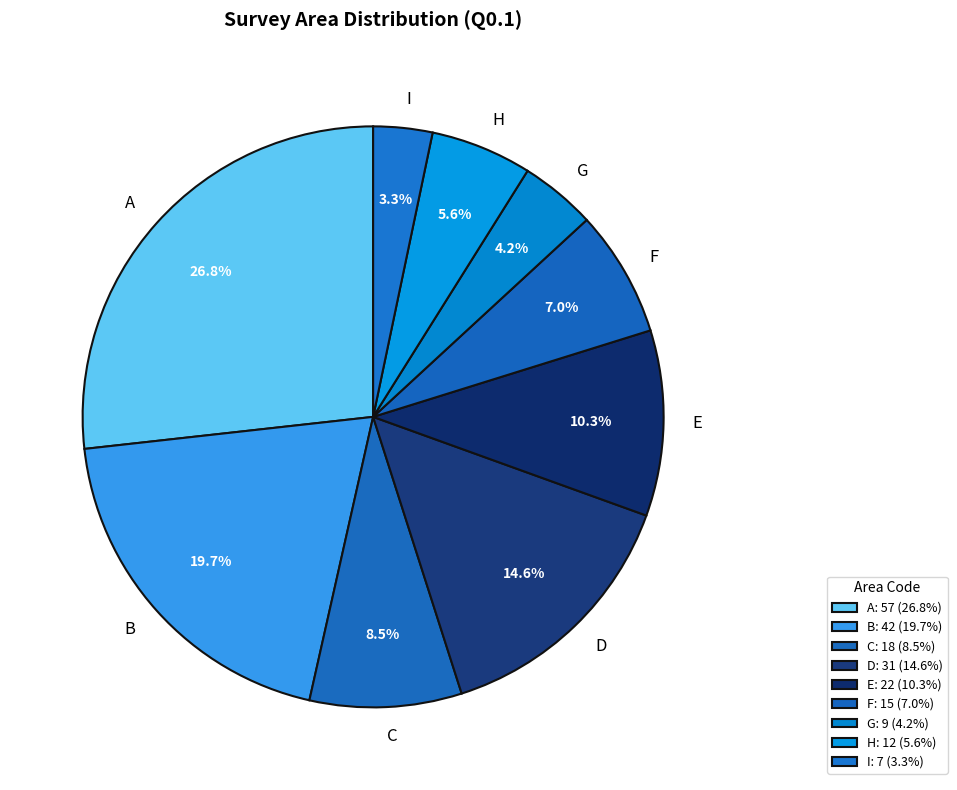

Does E account for over 50% of the chart?

No